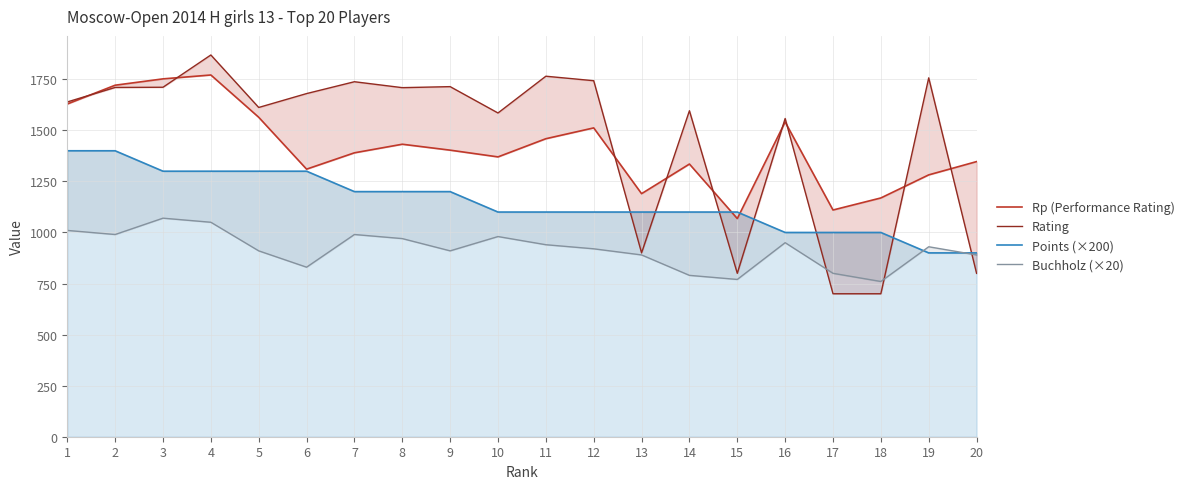

Reading right to left, list all the values displayed in this chart.

Rp (Performance Rating): 1347	1282	1169	1110	1541	1068	1335	1190	1512	1459	1370	1403	1432	1390	1310	1564	1771	1752	1721	1629
Rating: 800	1757	700	700	1558	800	1596	900	1743	1765	1585	1714	1709	1738	1680	1612	1869	1711	1710	1639
Points (×200): 900	900	1000	1000	1000	1100	1100	1100	1100	1100	1100	1200	1200	1200	1300	1300	1300	1300	1400	1400
Buchholz (×20): 890	930	760	800	950	770	790	890	920	940	980	910	970	990	830	910	1050	1070	990	1010